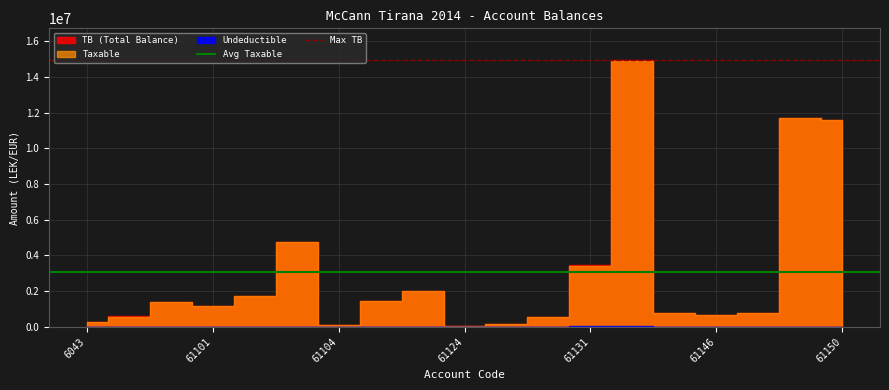

Which has a higher value, 61101 or 6043?

61101